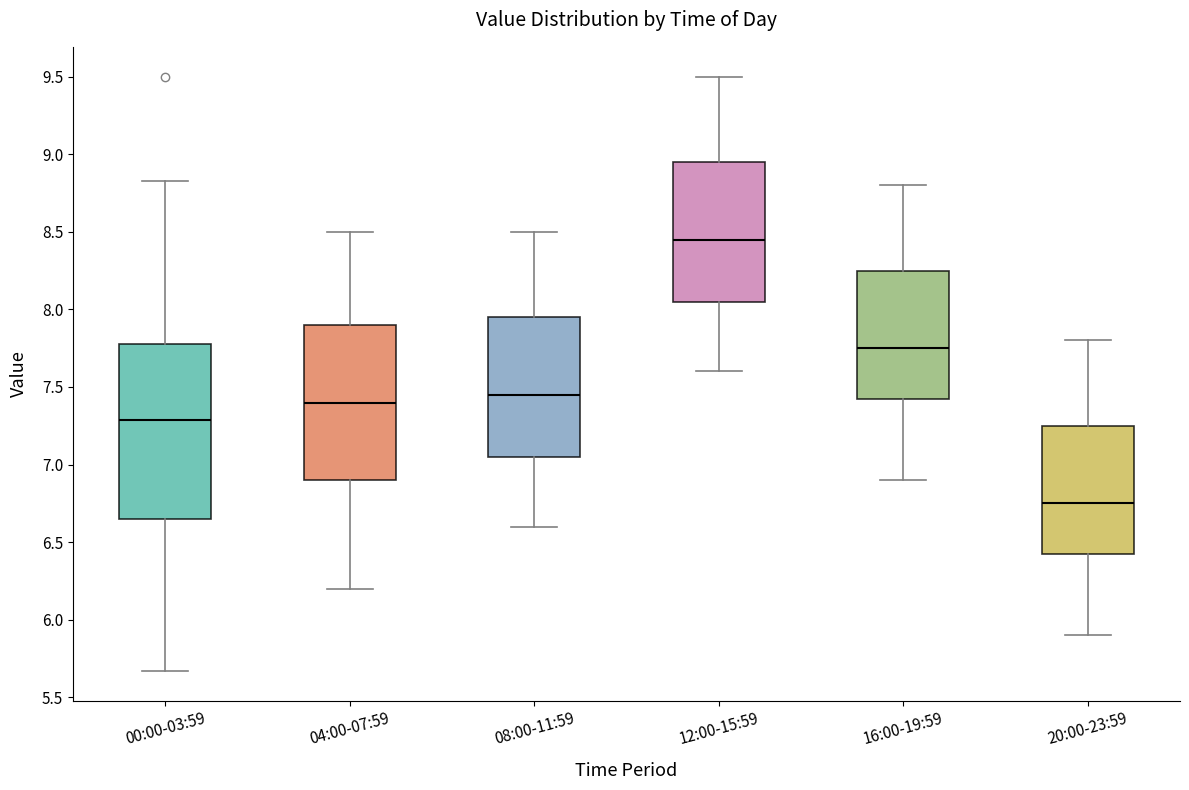

Which box's median line is the highest?

12:00-15:59